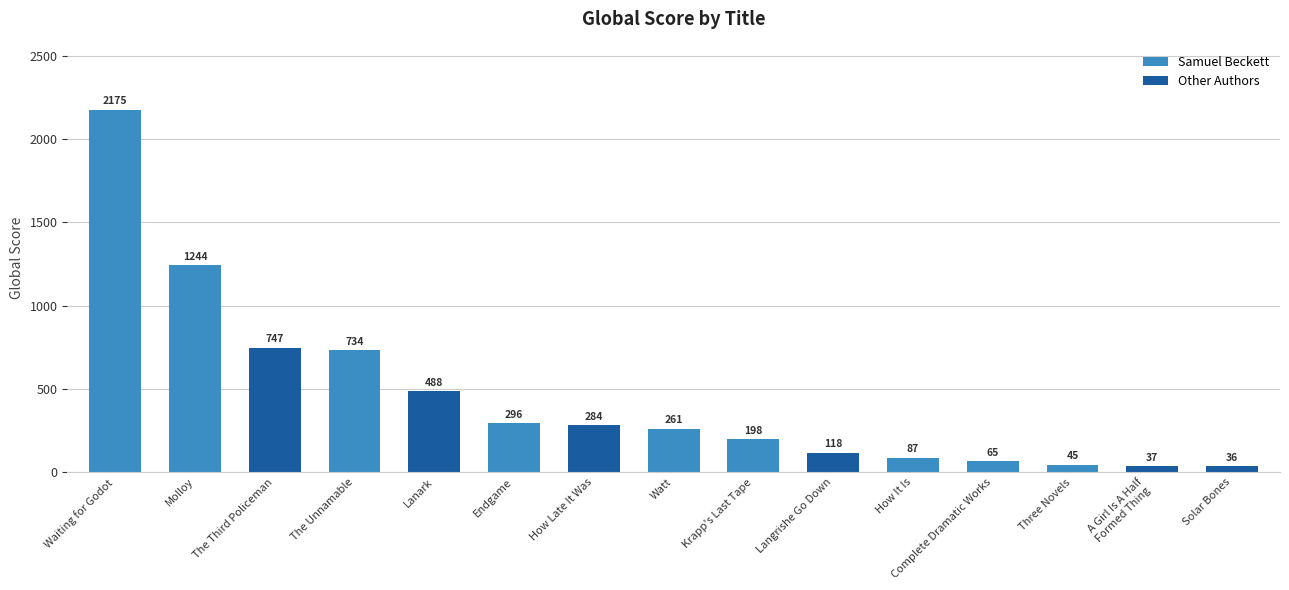

List the labels in order of value, largest first.

Waiting for Godot, Molloy, The Third Policeman, The Unnamable, Lanark, Endgame, How Late It Was, Watt, Krapp's Last Tape, Langrishe Go Down, How It Is, Complete Dramatic Works, Three Novels, A Girl Is A Half
Formed Thing, Solar Bones